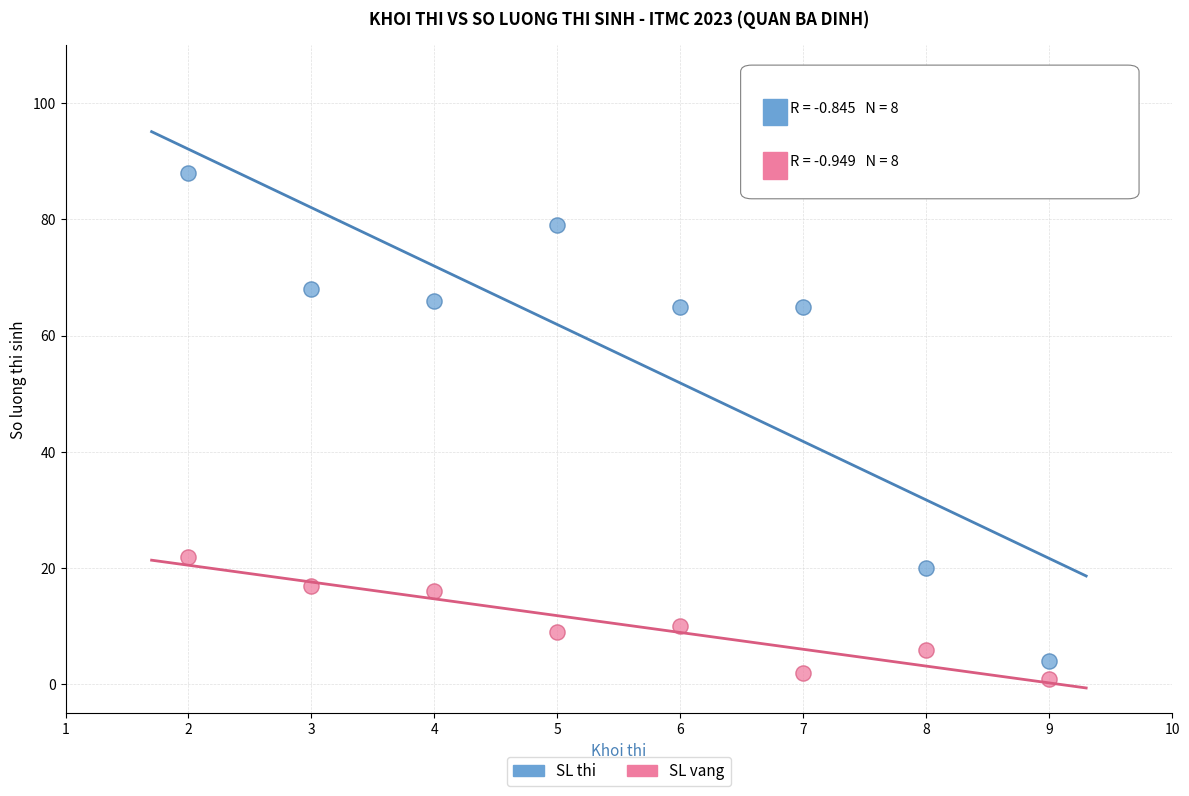

Which series contains the lowest Y value?

SL vang